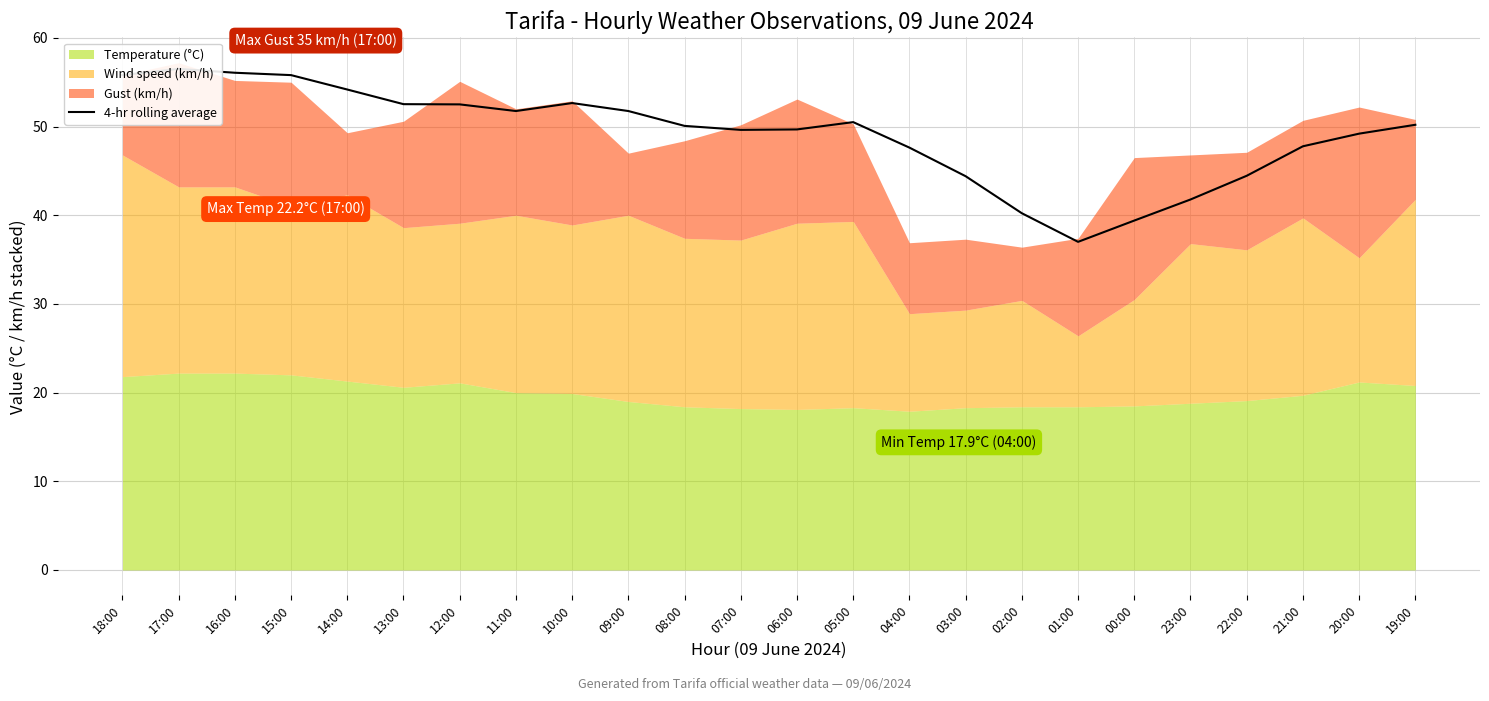

How many values exceed 50?

13